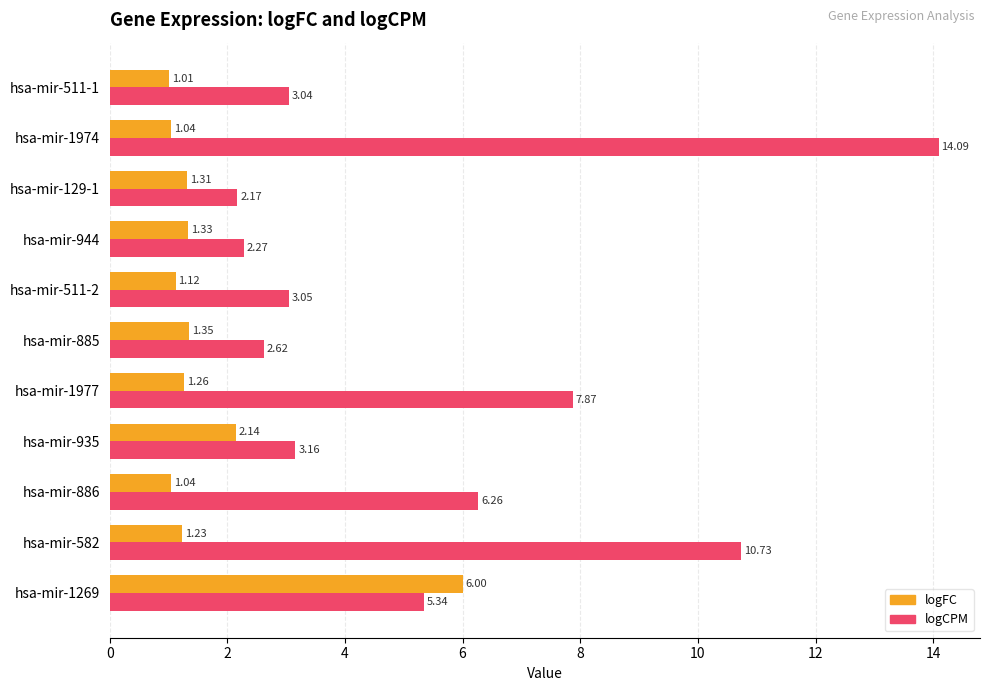

At how many categories does at least one series exceed 3?

8